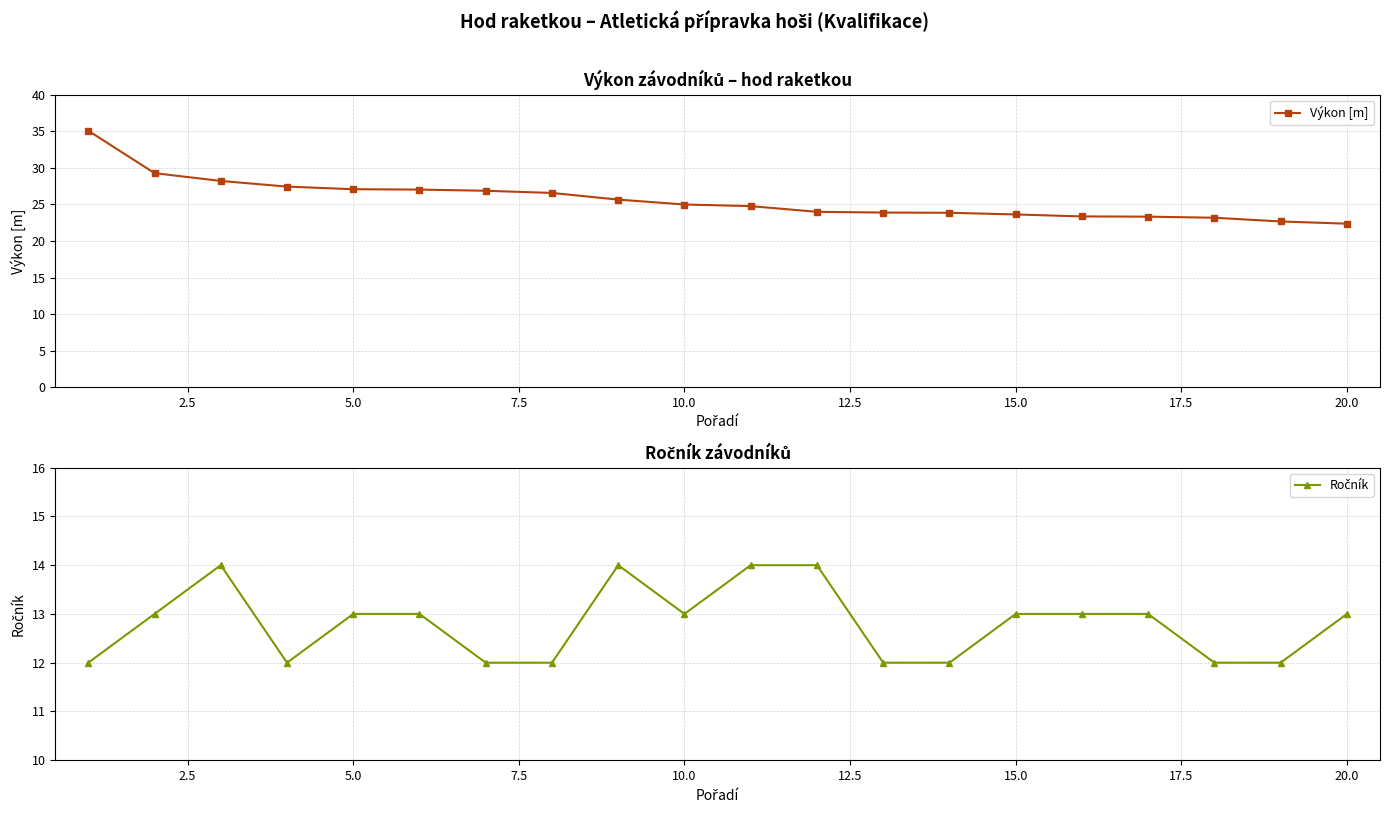

What is the minimum value for Výkon [m]?

22.4